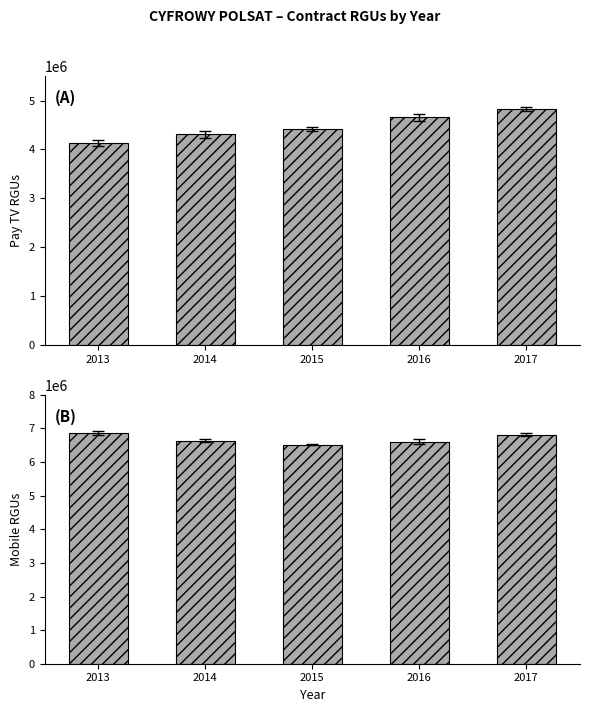

Between 2014 and 2016, which series saw the biggest shift?

Pay TV